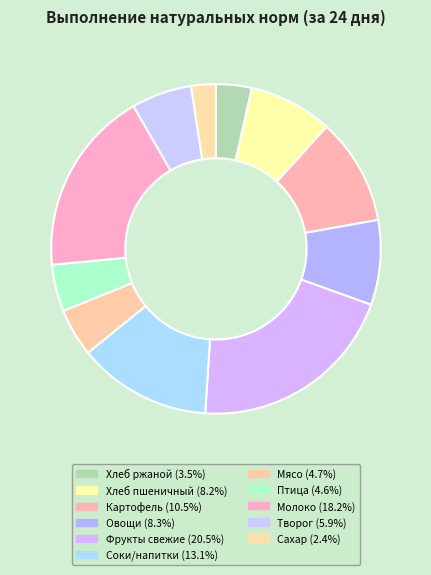

How many segments does this pie chart have?

11